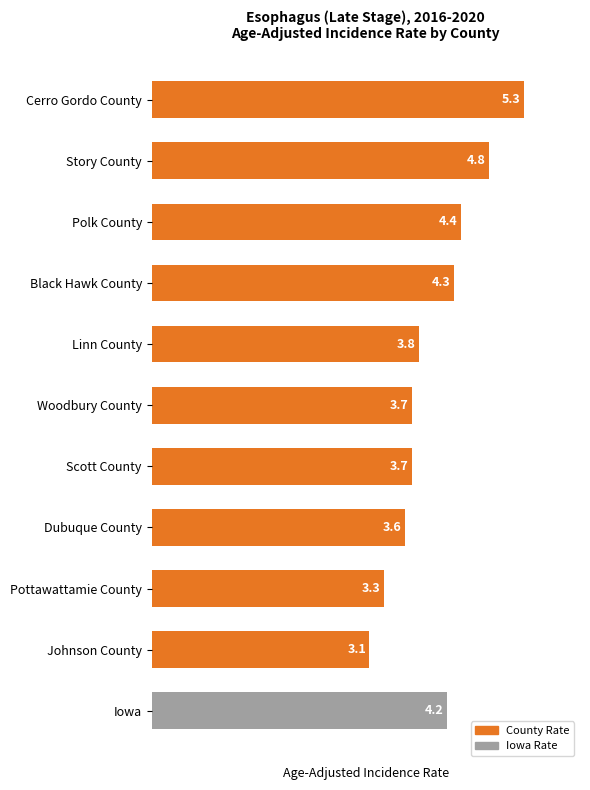

What is the greatest value displayed?

5.3